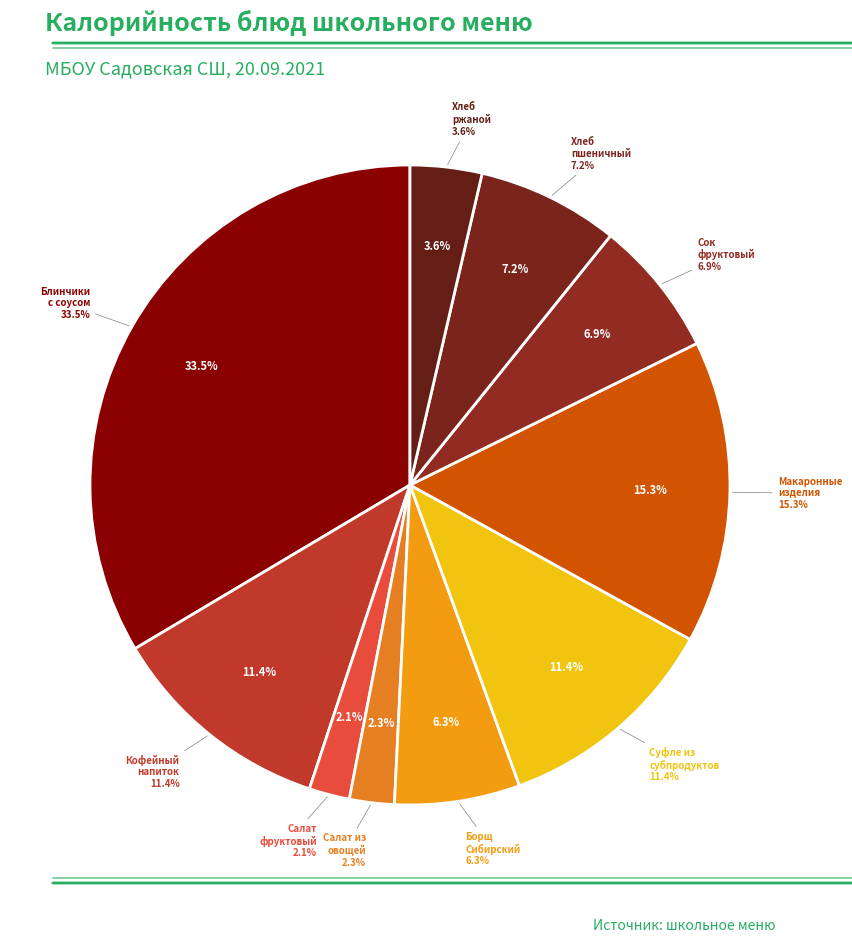

How many segments does this pie chart have?

10